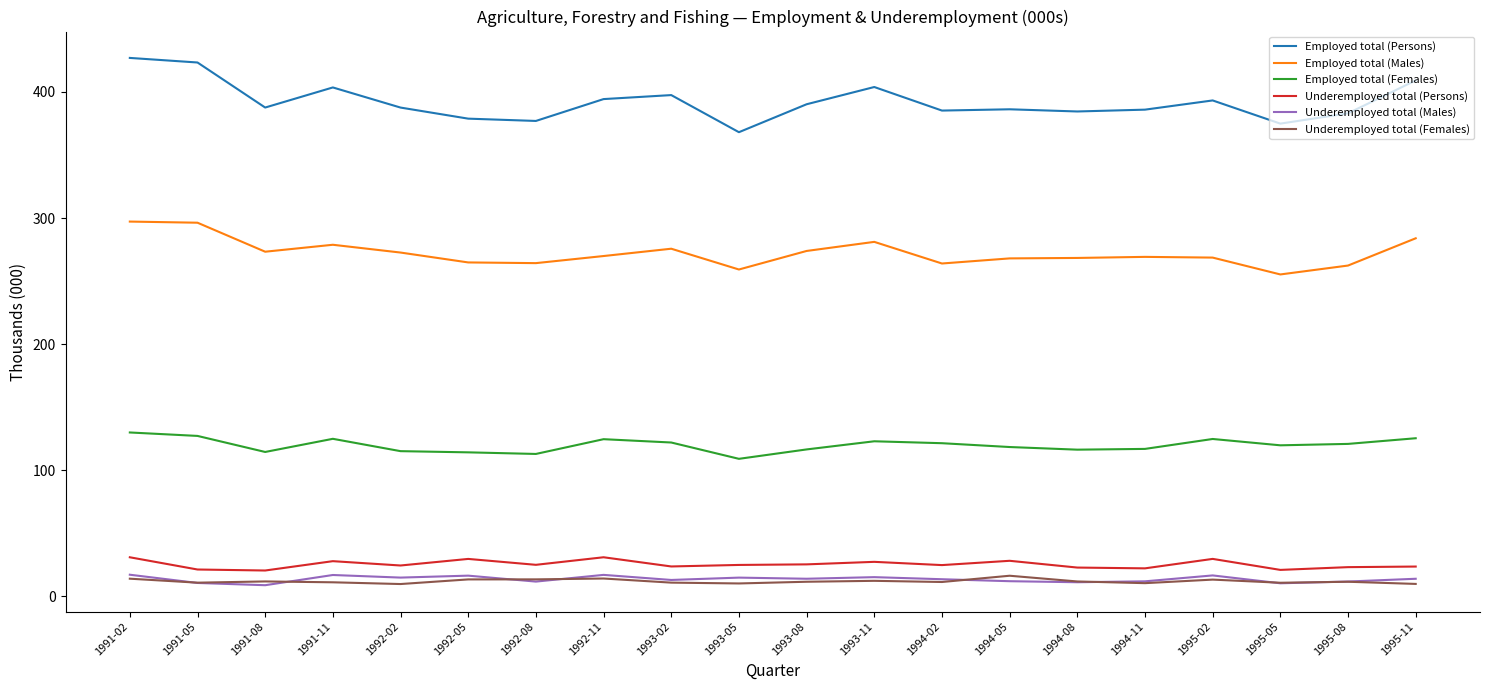

Does the chart have visible grid lines?

No